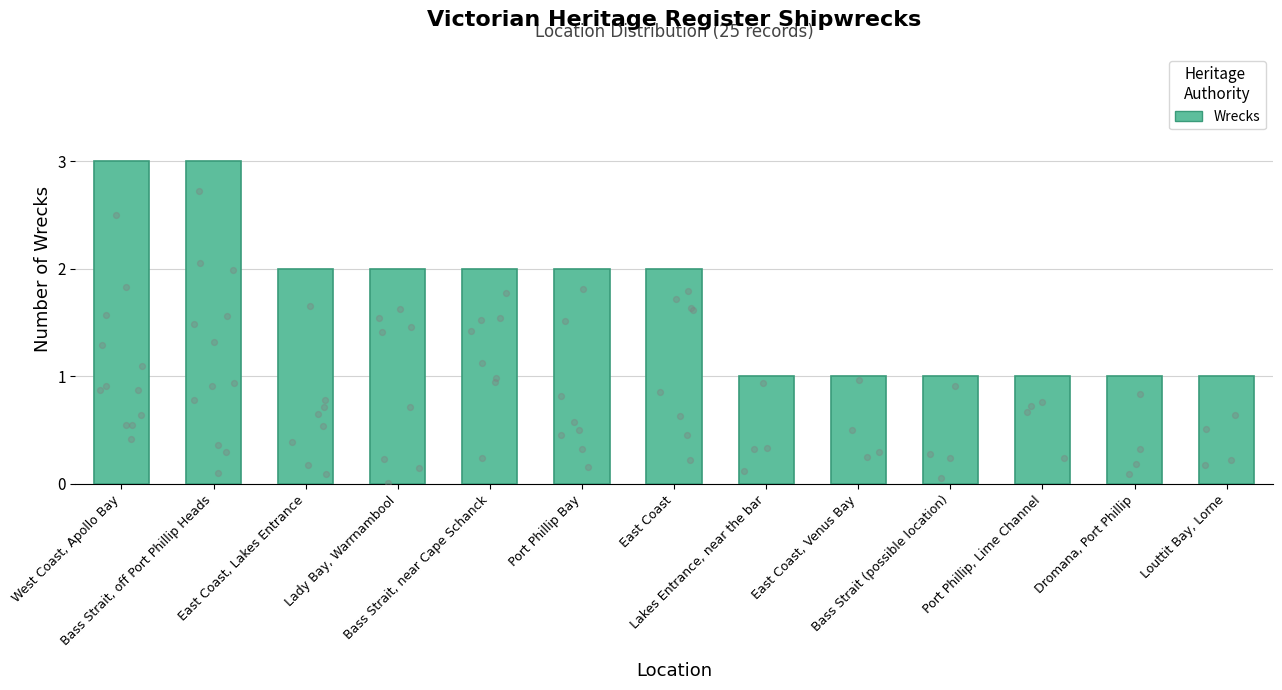

Between Louttit Bay, Lorne and Lady Bay, Warrnambool, which is larger?

Lady Bay, Warrnambool